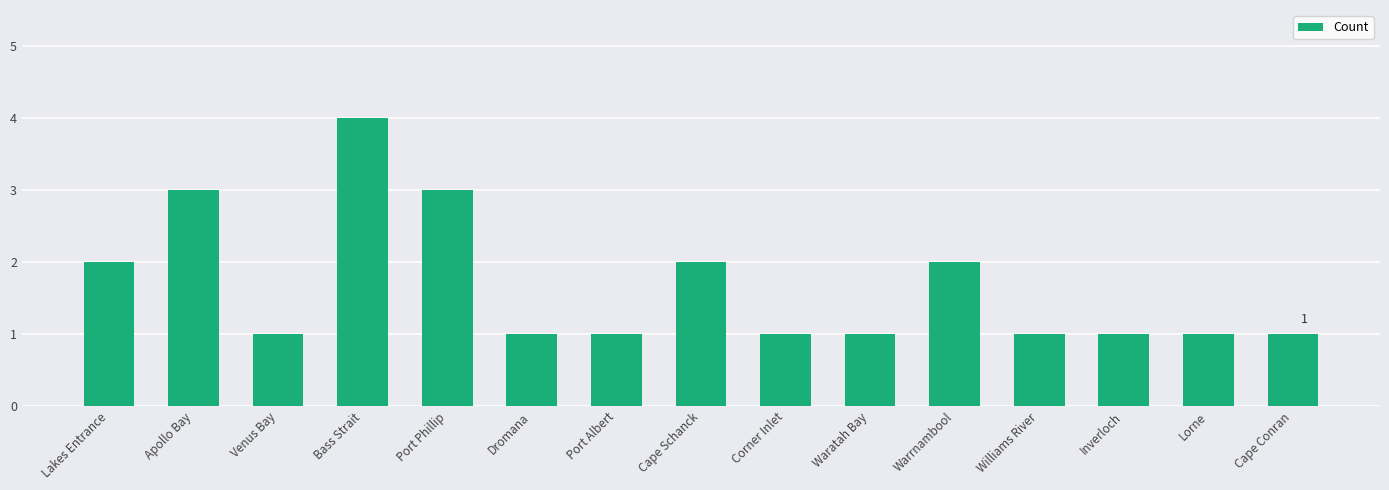

What is the ratio of the value at Waratah Bay to the value at Port Phillip?

0.3